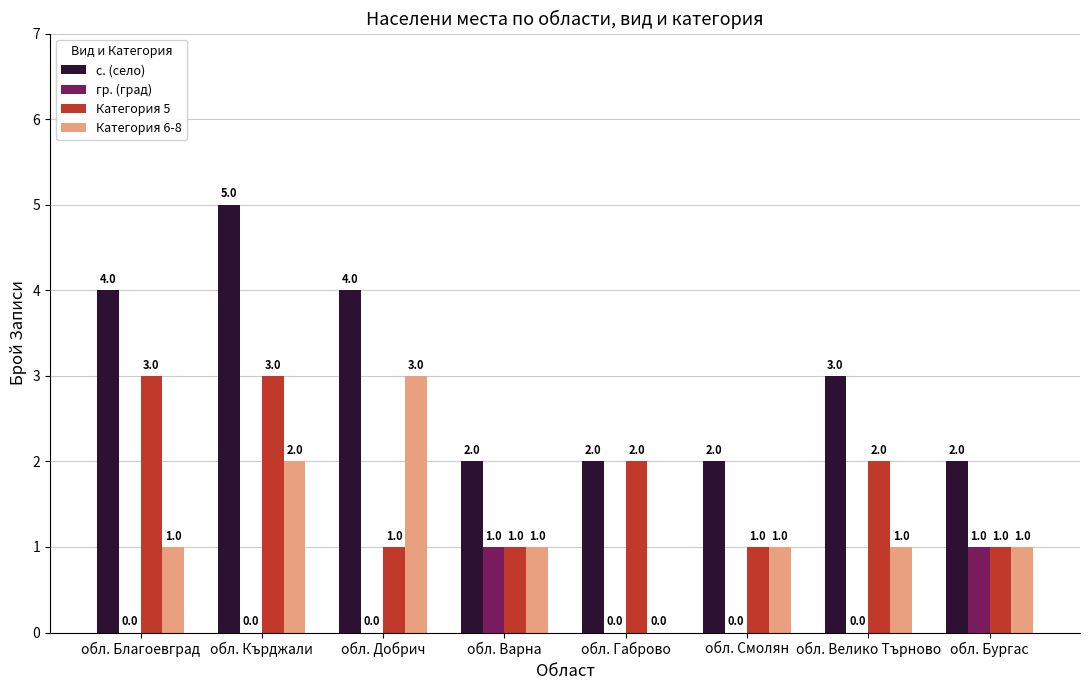

How many categories are shown in the chart?

8